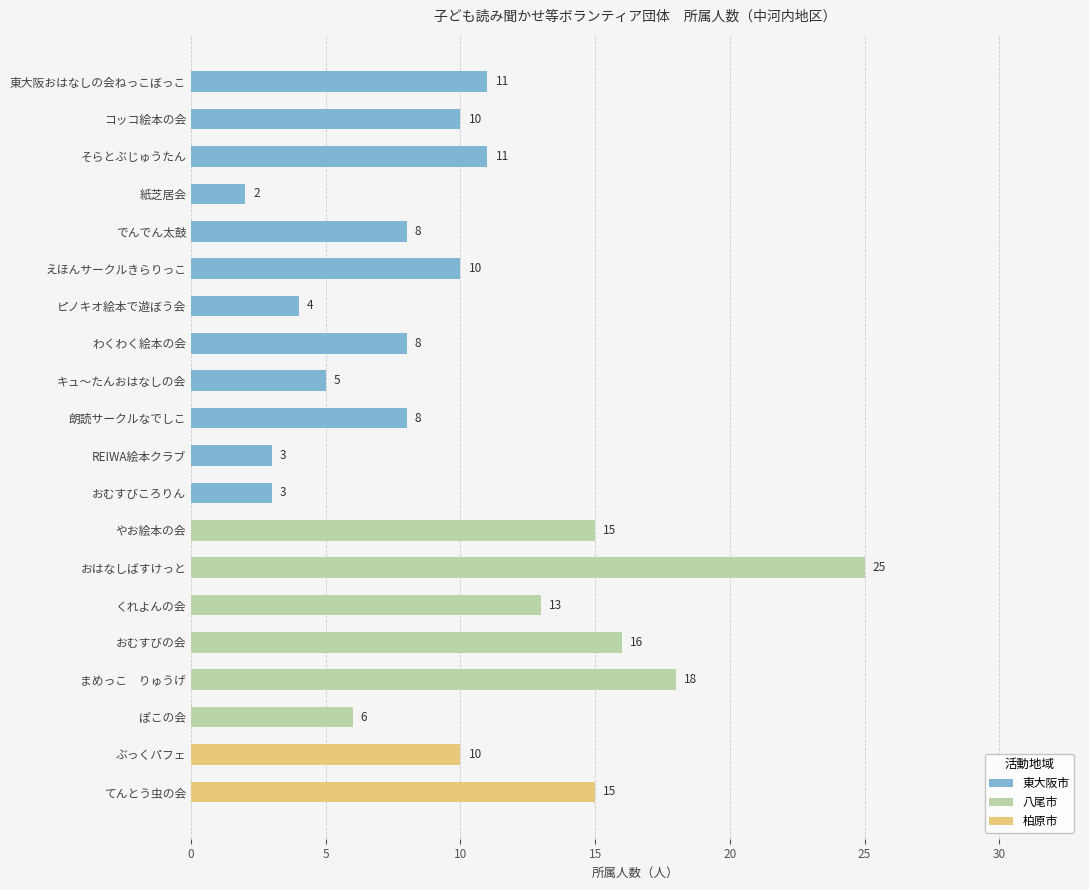

What is the maximum value shown in the chart?

25